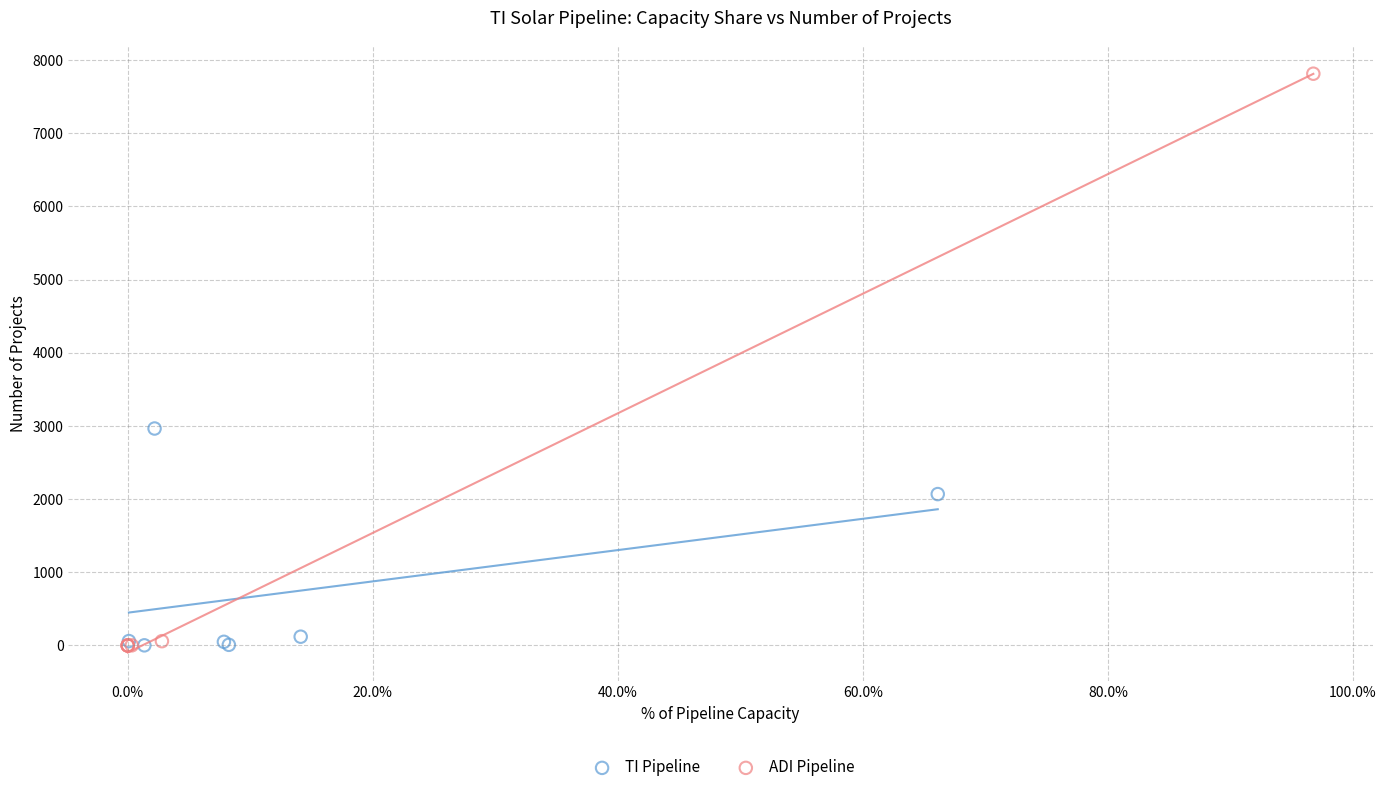

Which series contains the highest Y value?

ADI Pipeline